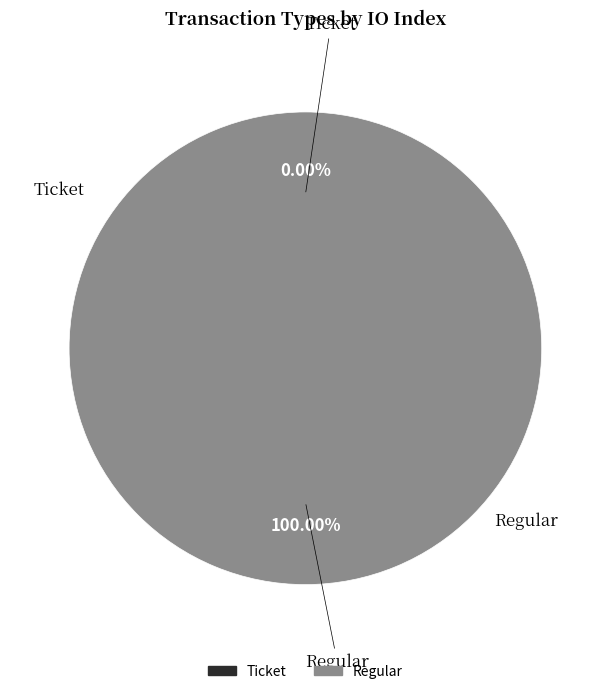

To the nearest percent, what is the average slice percentage?

50%